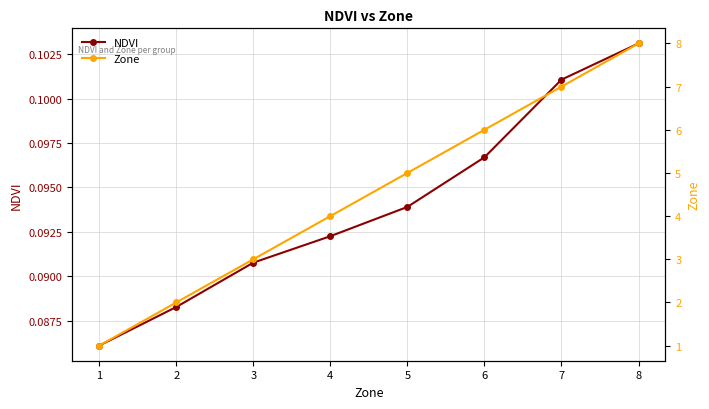

How many lines are shown in the chart?

2